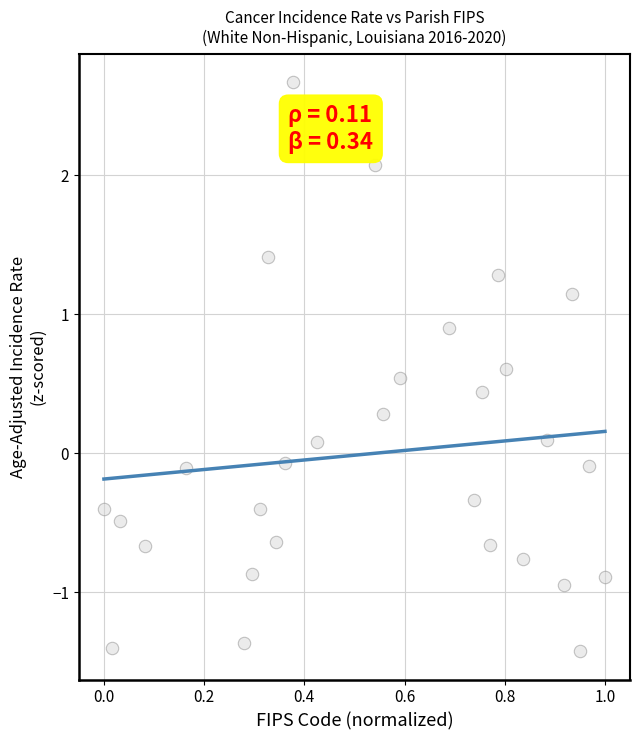

What is the range of Y values (max minus min)?

4.1